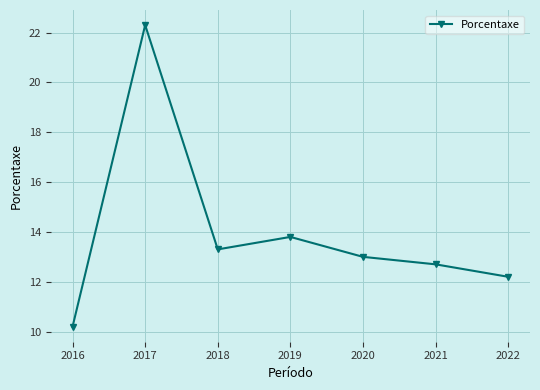

How many interior local valleys (lower than both neighbors) does the data have?

1